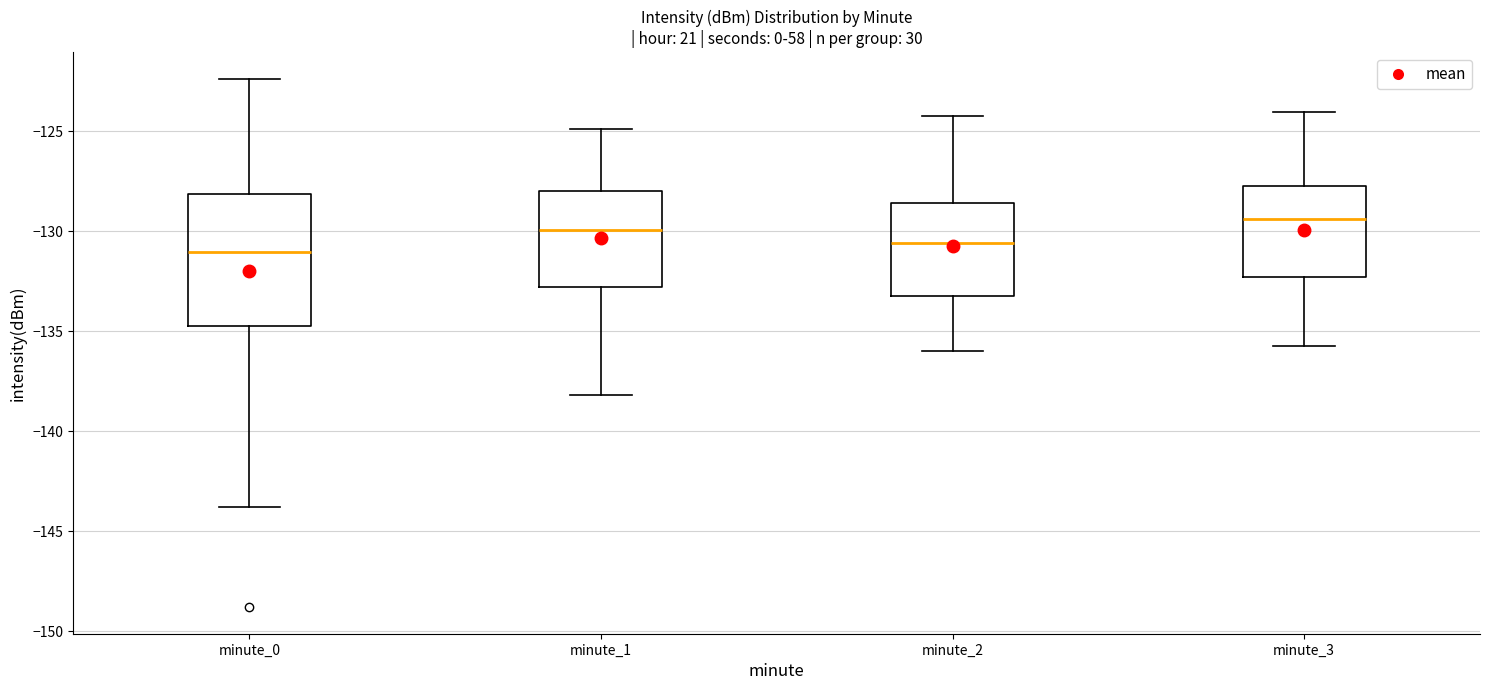

Where does the median line of the box for minute_0 sit on the y-axis? The values are not printed on the chart, so give them approximately, as read against the axis.

-131.0